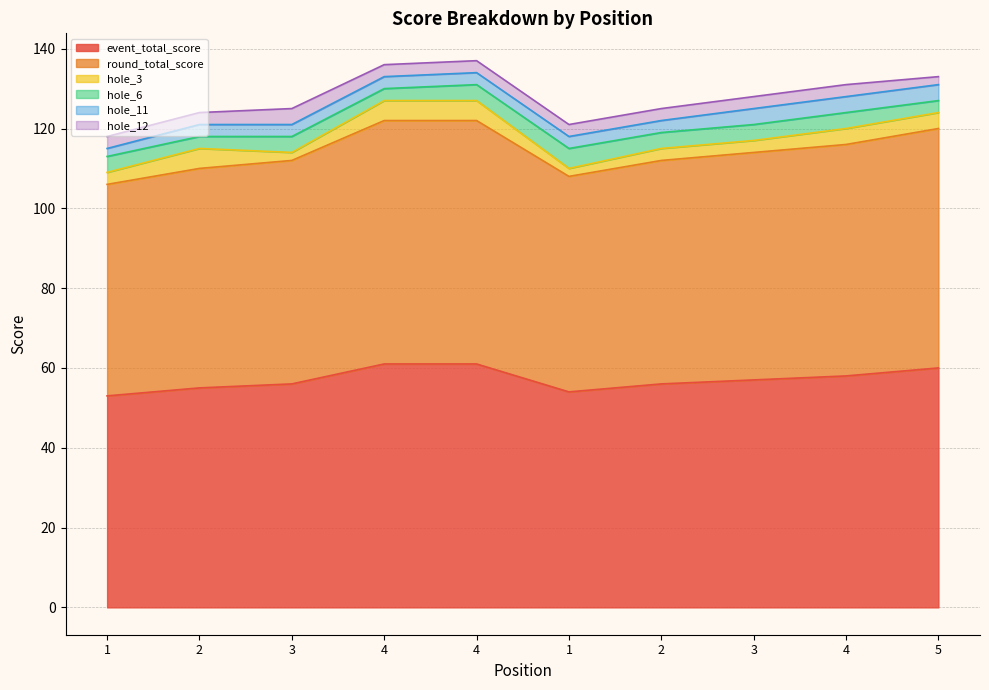

What is the average value of the round_total_score series?

57